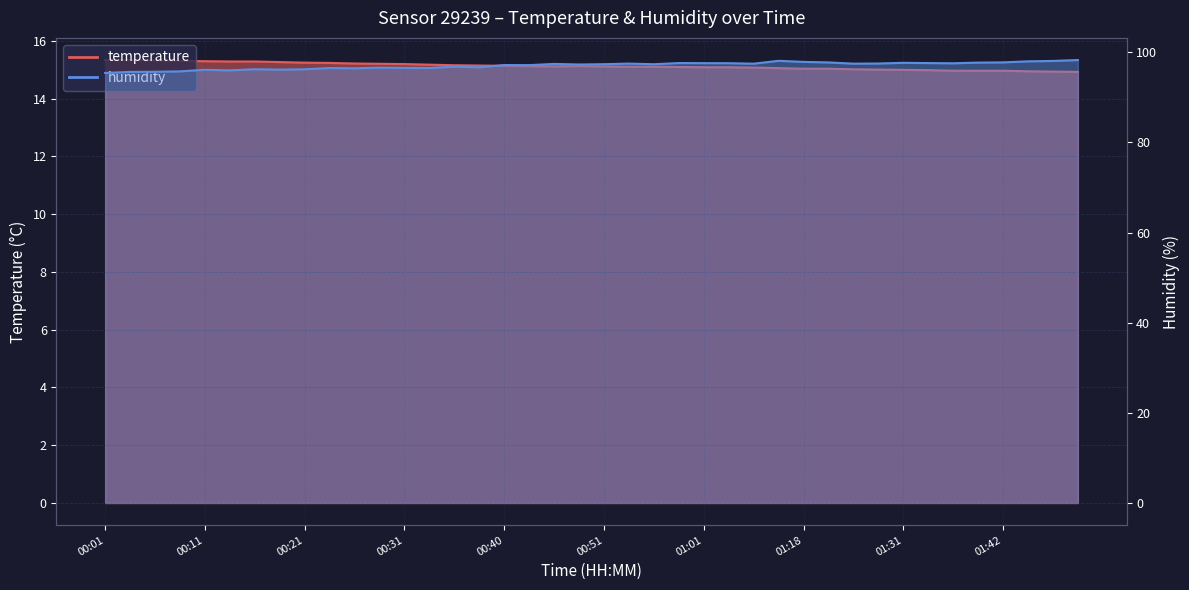

Where is the first local maximum for temperature?

00:49